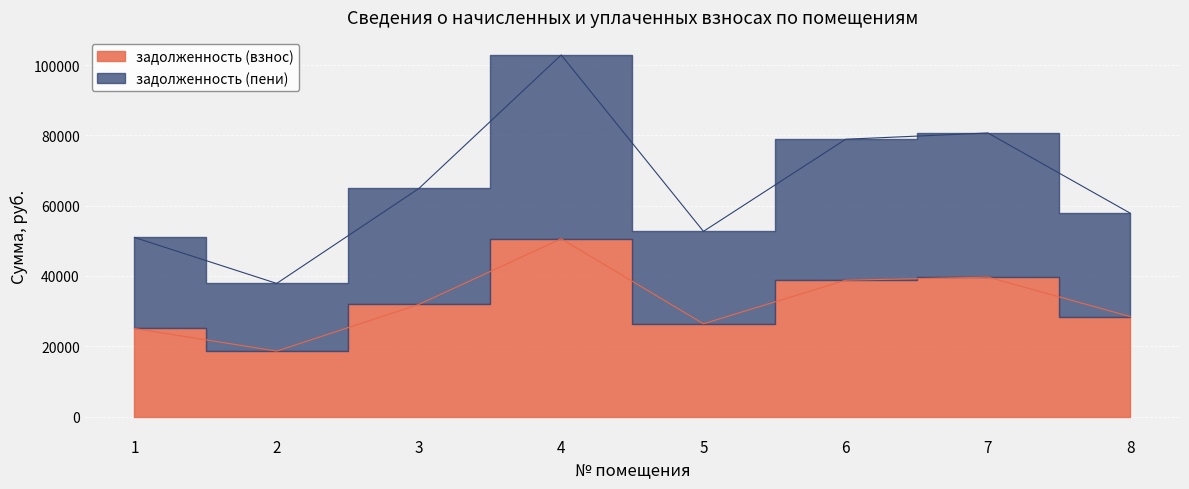

The задолженность (взнос) series shows 9947.3 at 3. True or false?

False